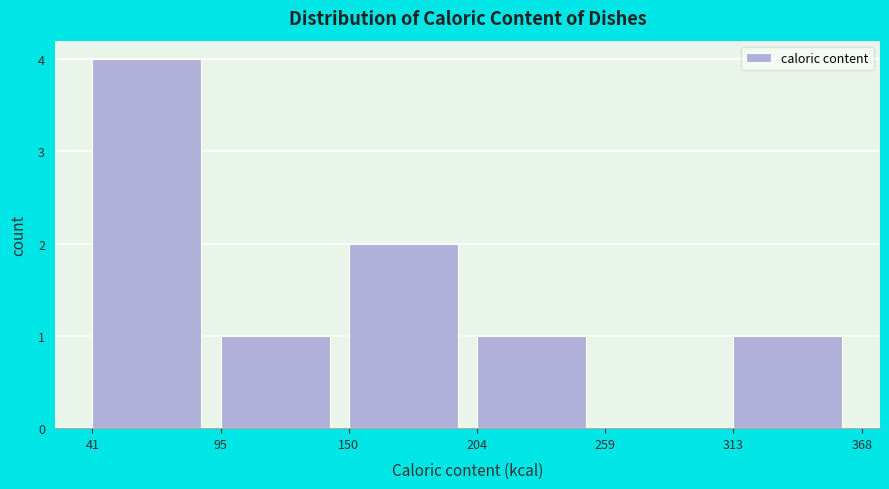

How tall is the bar that spans 150 to 204 on the x-axis? The values are not printed on the chart, so give them approximately, as read against the axis.

2